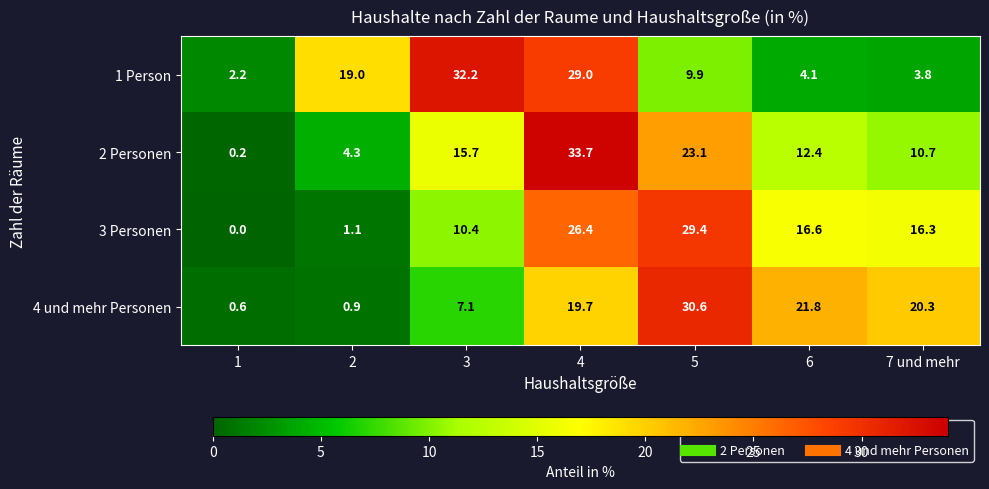

What is the greatest value displayed?

33.7